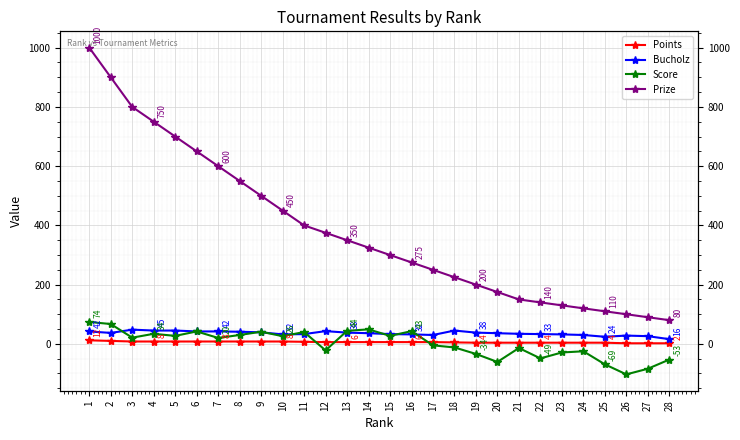

How many positive values does the Score series have?

15